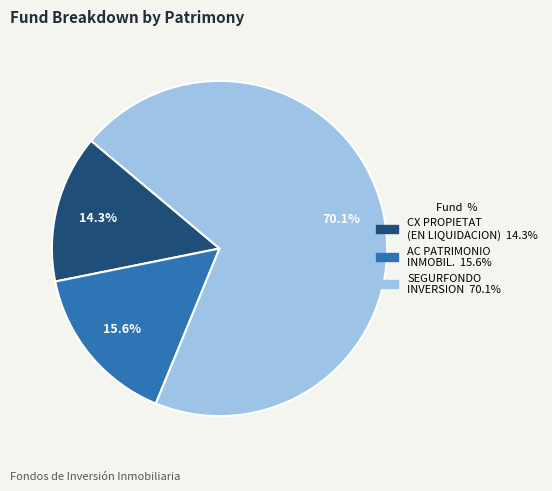

The CX PROPIETAT (EN LIQUIDACION) slice represents 14% of the pie. True or false?

True